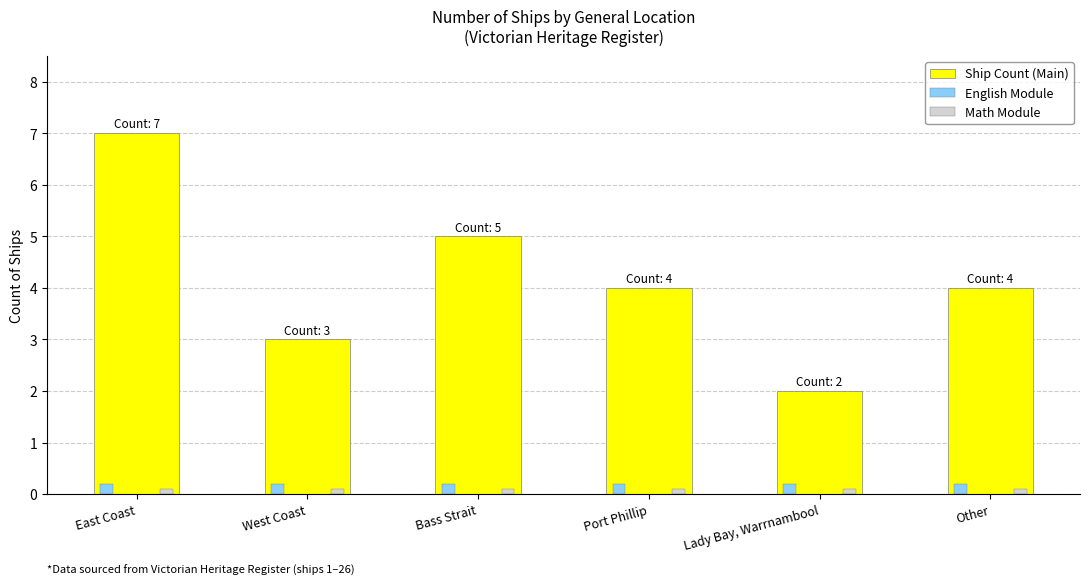

What is the average value of the Ship Count (Main) series?

4.2